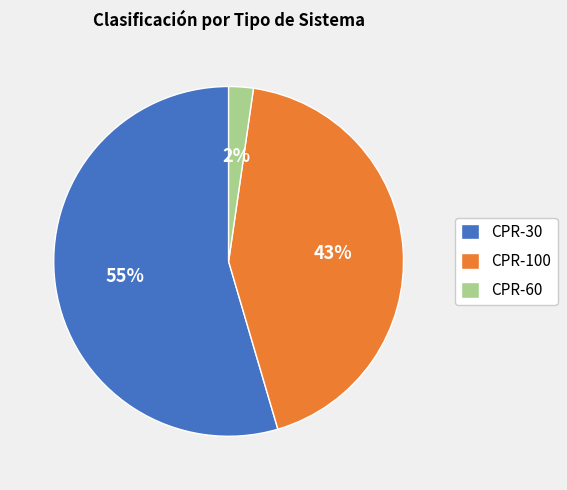

The CPR-30 slice represents 40% of the pie. True or false?

False